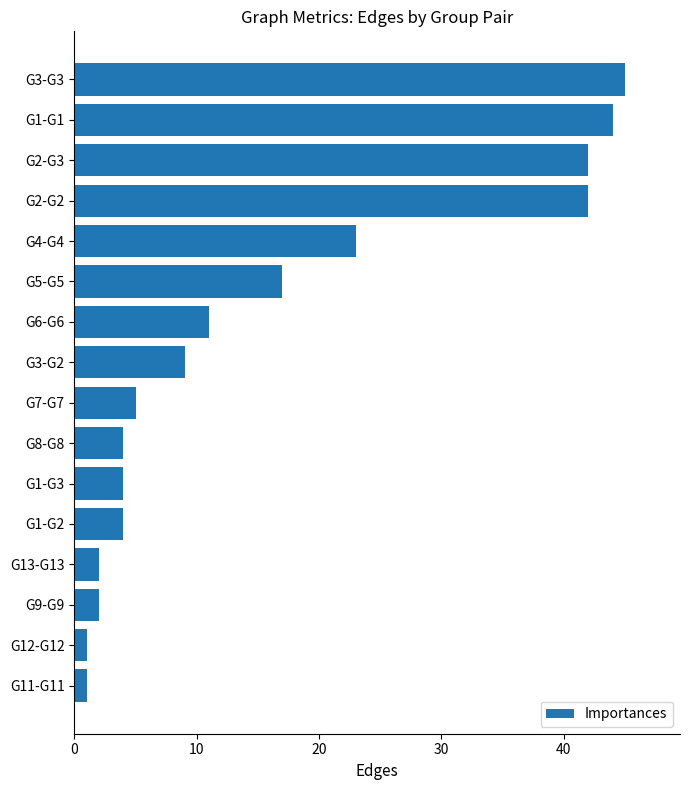

The value at G6-G6 is 3. True or false?

False